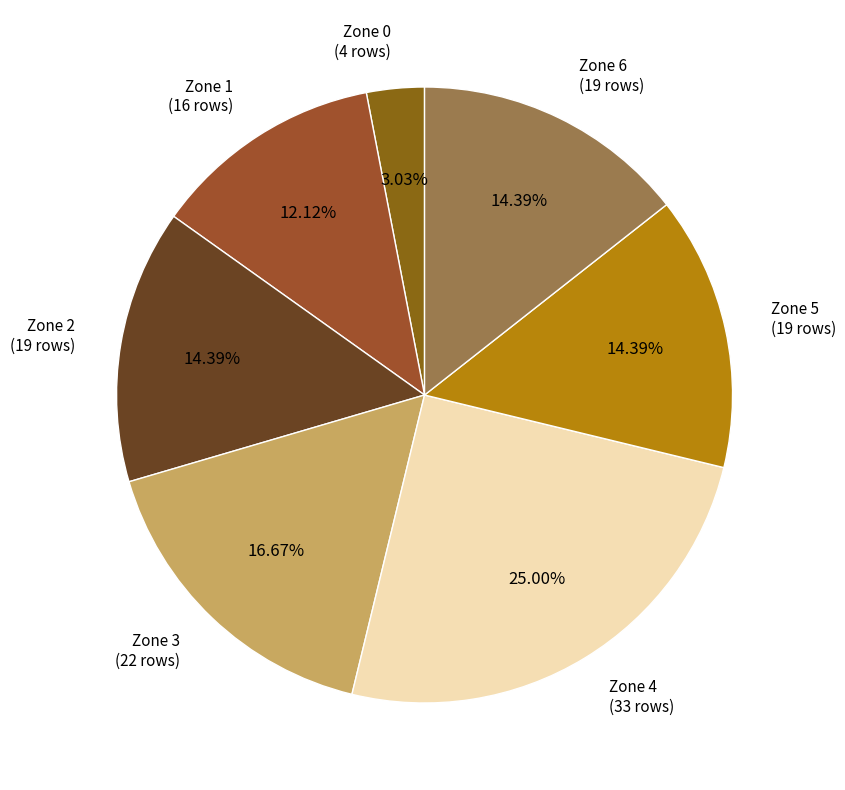

To the nearest percent, what is the difference between the largest and smallest slice percentages?

22%